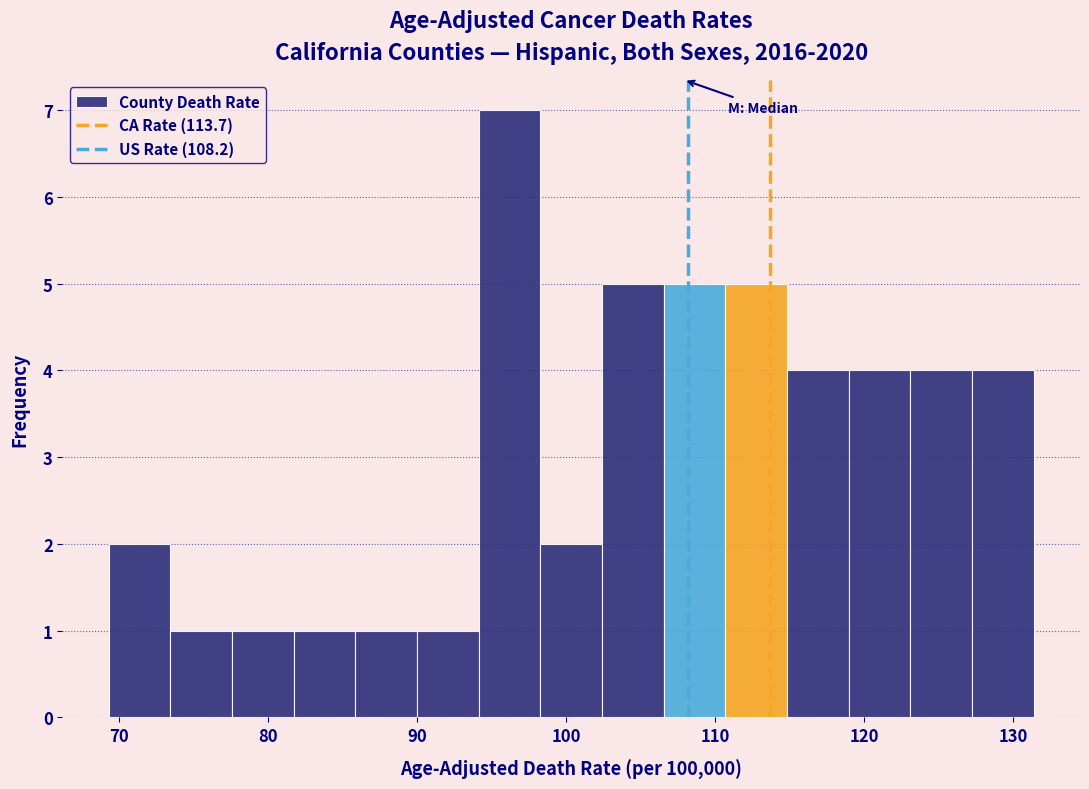

Over which range of the x-axis is the bar tallest?

94 to 98